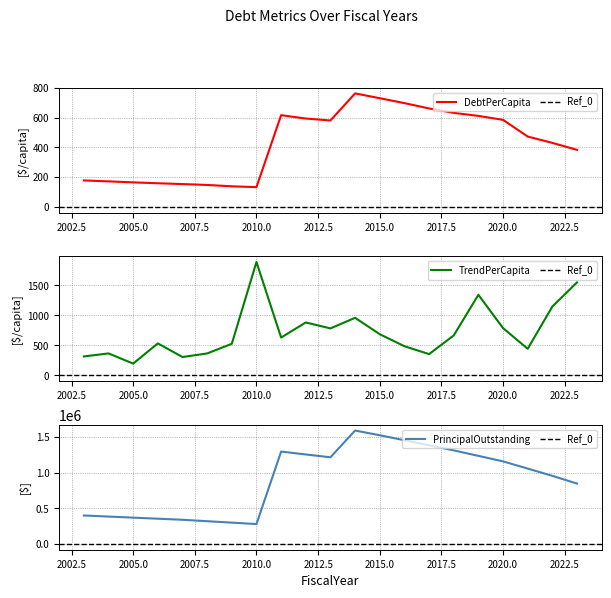

What are all the series names shown in the legend?

DebtPerCapita, TrendPerCapita, PrincipalOutstanding